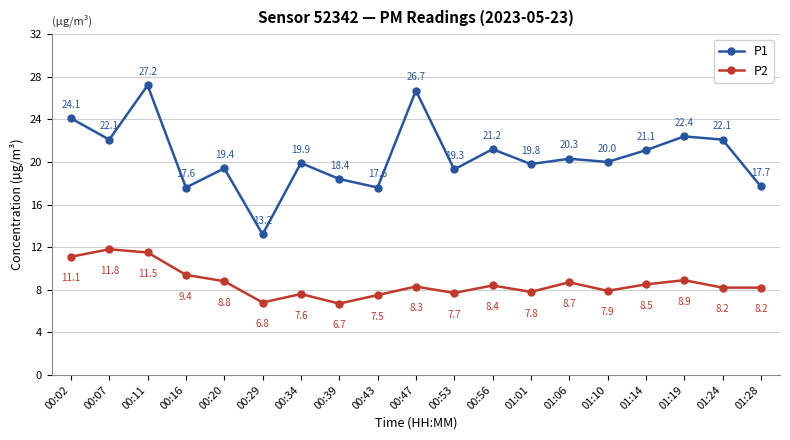

Is it true that P2 equals 13.6 at 01:24?

False